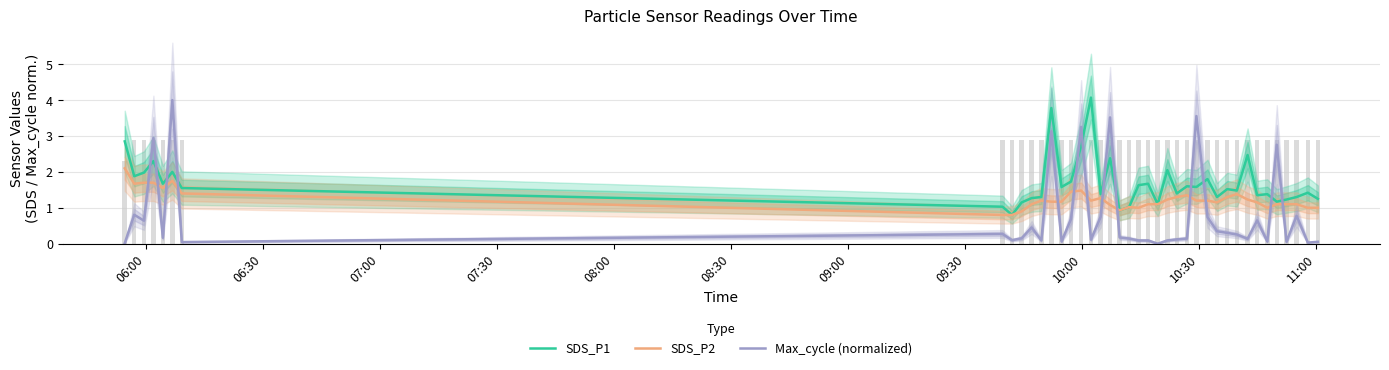

Rank the series by their average value, from highest to lowest.

SDS_P1, SDS_P2, Max_cycle (normalized)